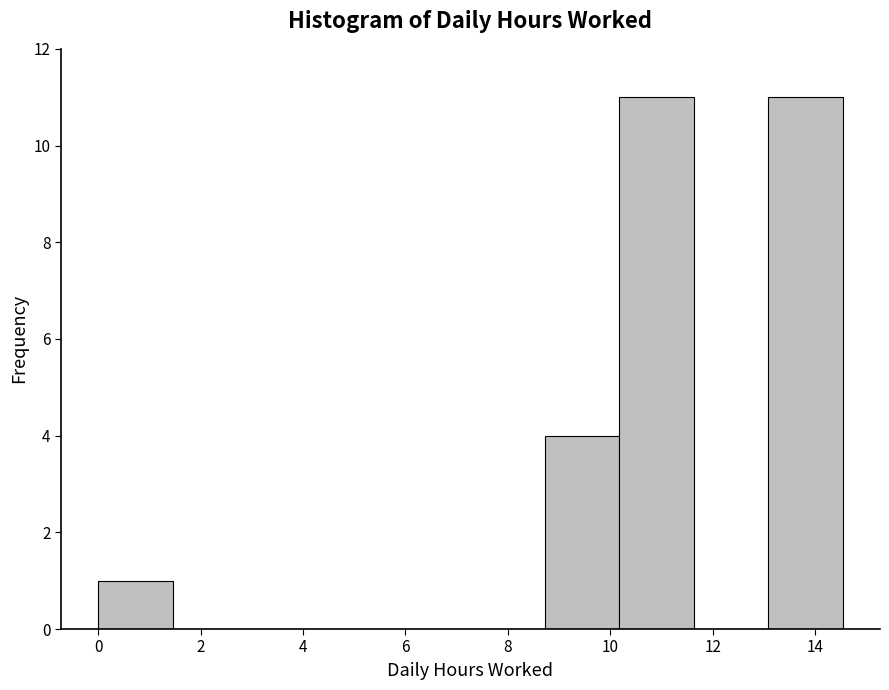

Reading left to right, list every bar in this chart as the range it spans on the x-axis followed by its height. Neither the bar edges nor the heights are printed on the chart, so give them approximately, as read against the axes.

0.0 to 1.4: 1
1.4 to 3.0: 0
3.0 to 4.4: 0
4.4 to 5.8: 0
5.8 to 7.2: 0
7.2 to 8.8: 0
8.8 to 10.2: 4
10.2 to 11.6: 11
11.6 to 13.0: 0
13.0 to 14.6: 11